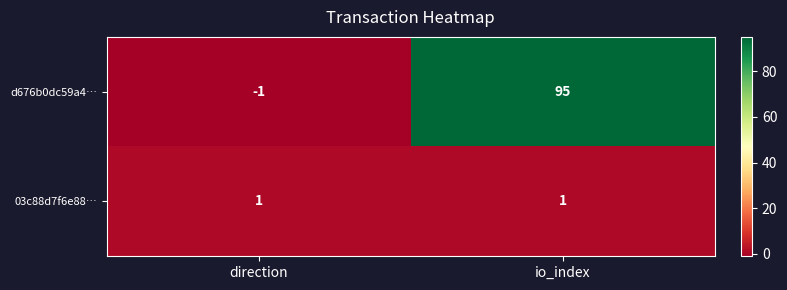

Reading left to right, extract all data points from this chart.

d676b0dc59a4…: -1	95
03c88d7f6e88…: 1	1